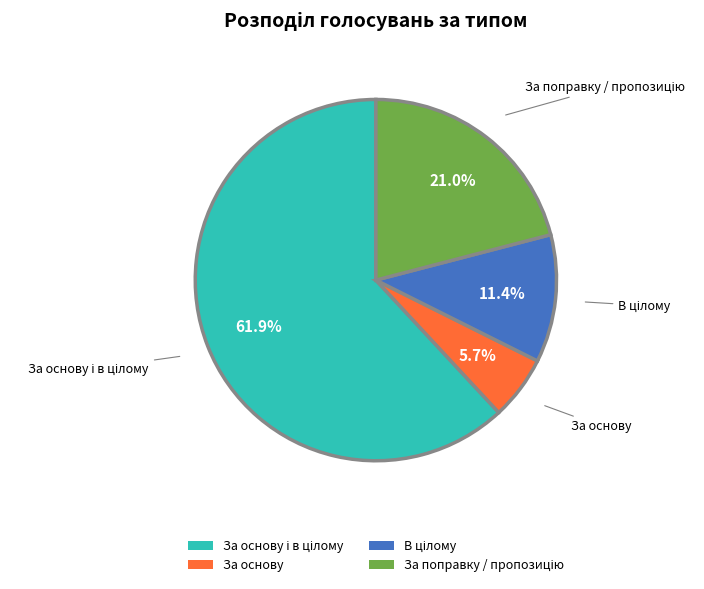

What is the smallest slice in the pie chart?

За основу